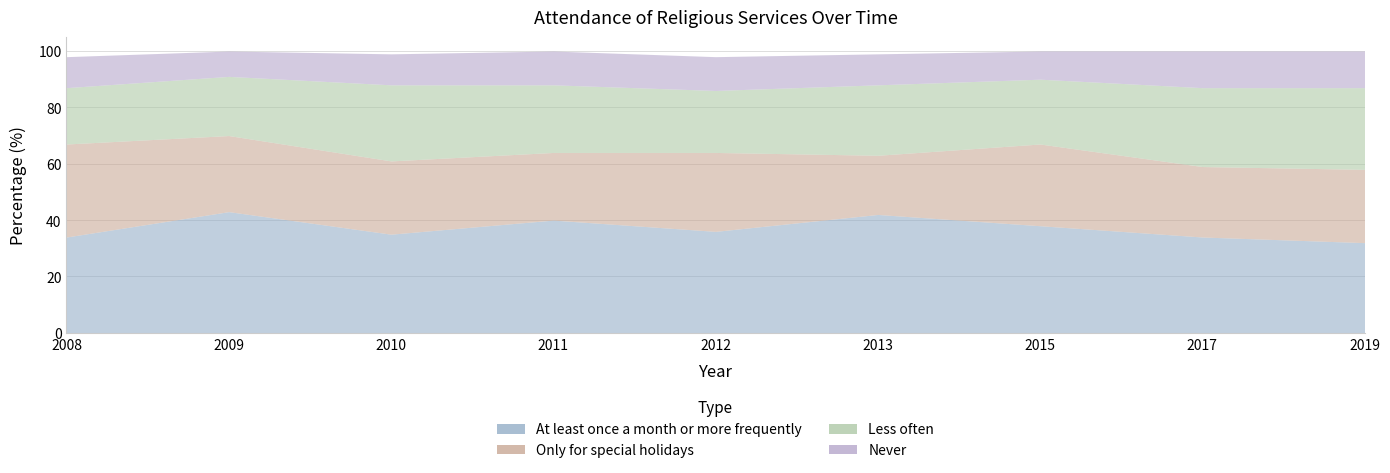

What is the spread (max minus min) of values at 2010?

24